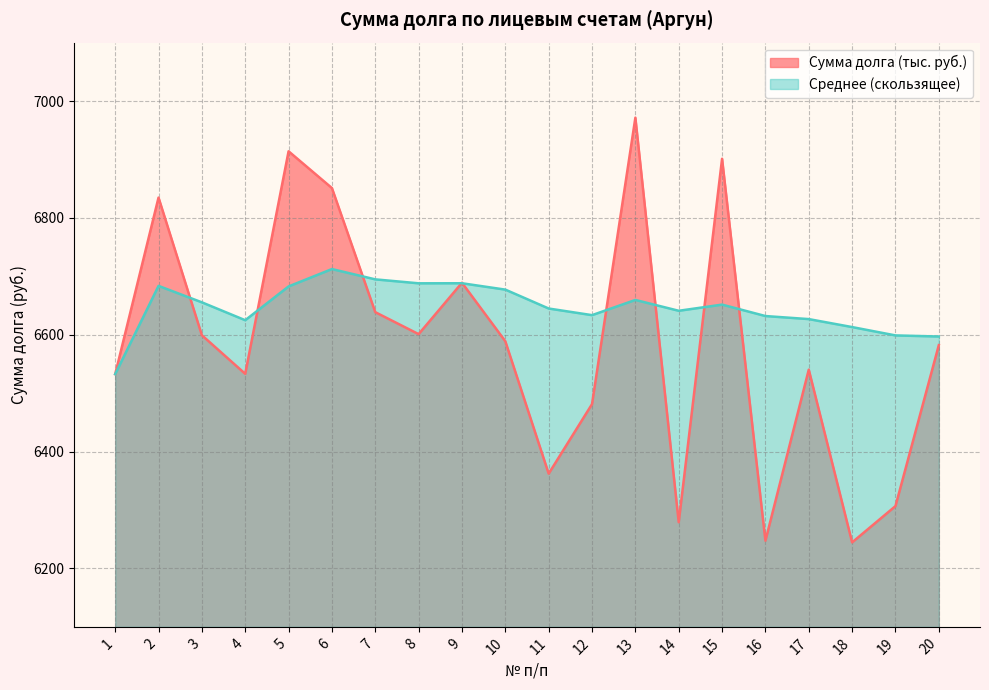

The Среднее (скользящее) series shows 2987.5 at 6. True or false?

False